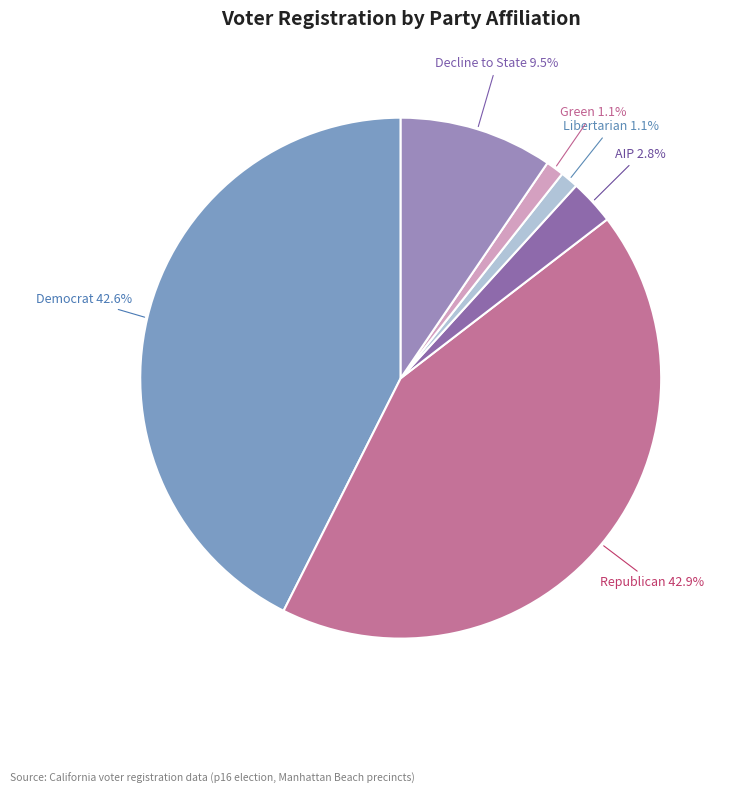

Between AIP and Green, which is larger?

AIP